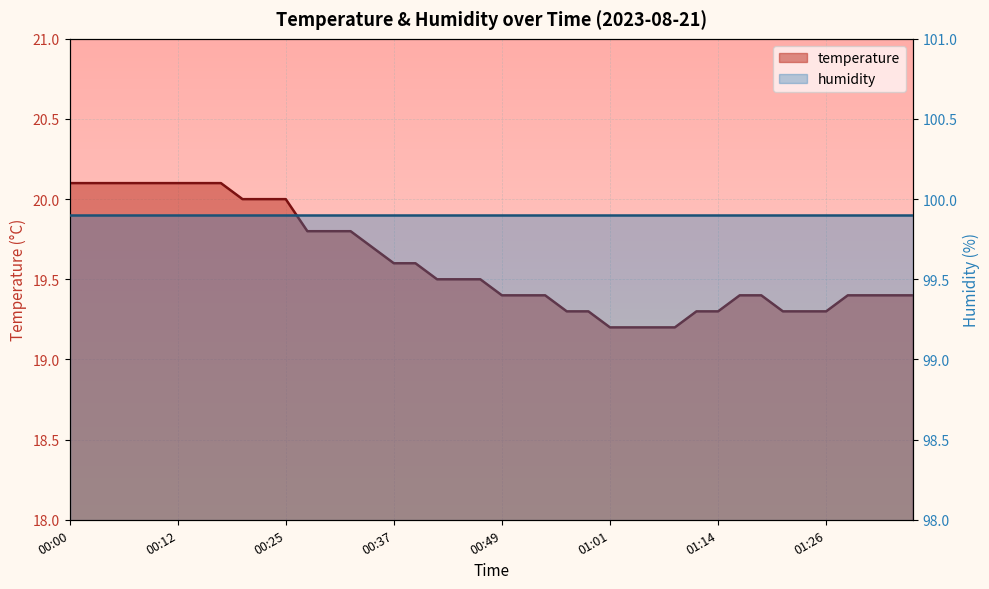

What is the minimum value shown in the chart?

19.2